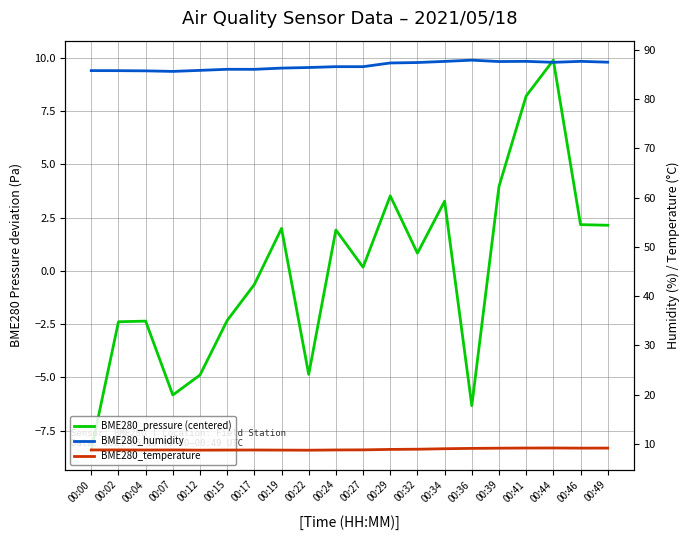

What is the value of the BME280_pressure (centered) point at the 13th from the left?

0.8